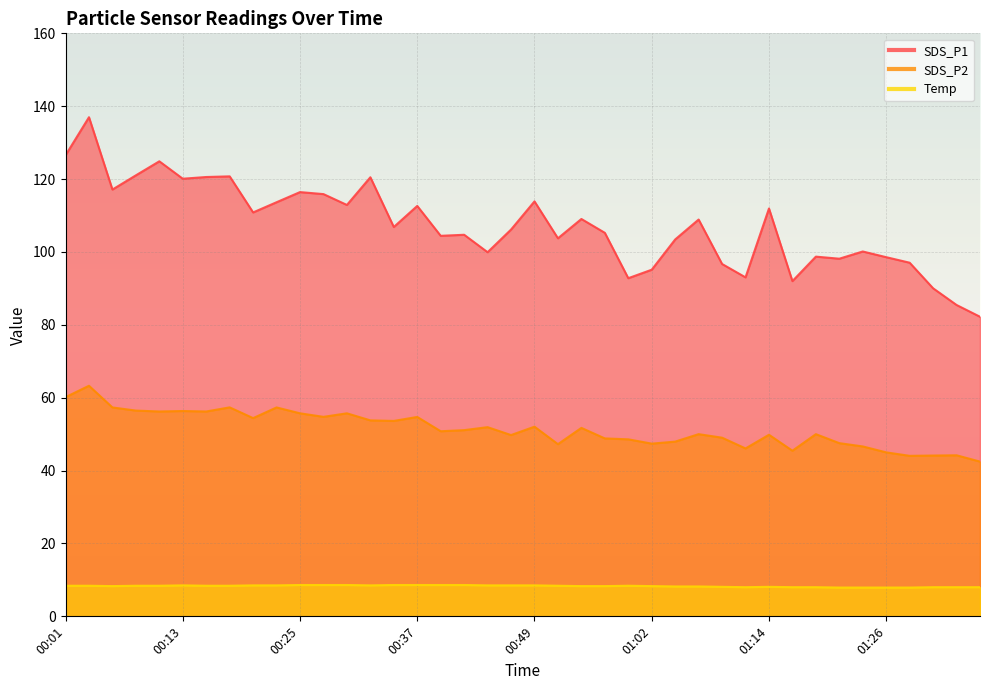

How many interior local valleys does the Temp series have?

3